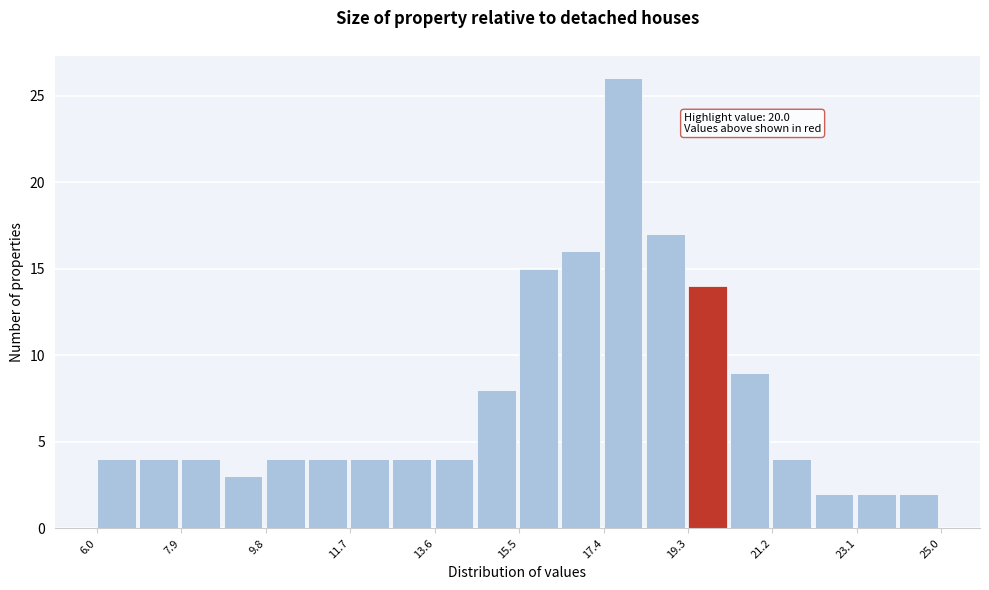

Over which range of the x-axis is the bar tallest?

17.40 to 18.35